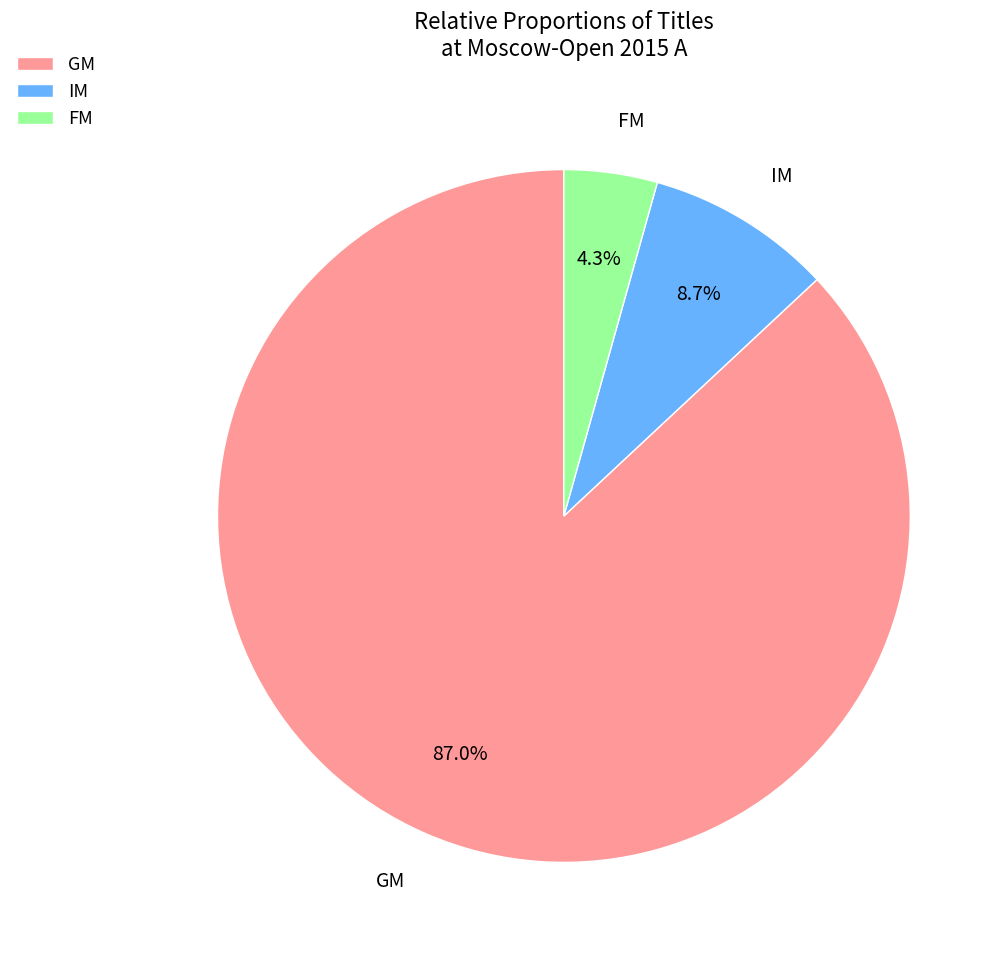

What percentage is NOT represented by FM?

95.7%